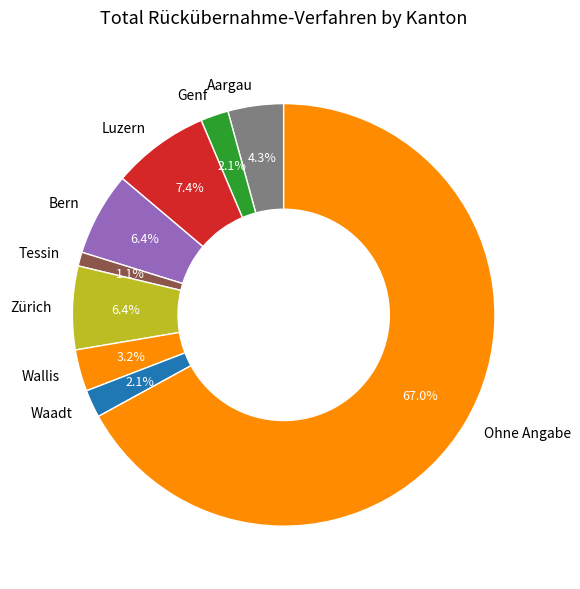

Which category has the smallest portion of the pie?

Tessin